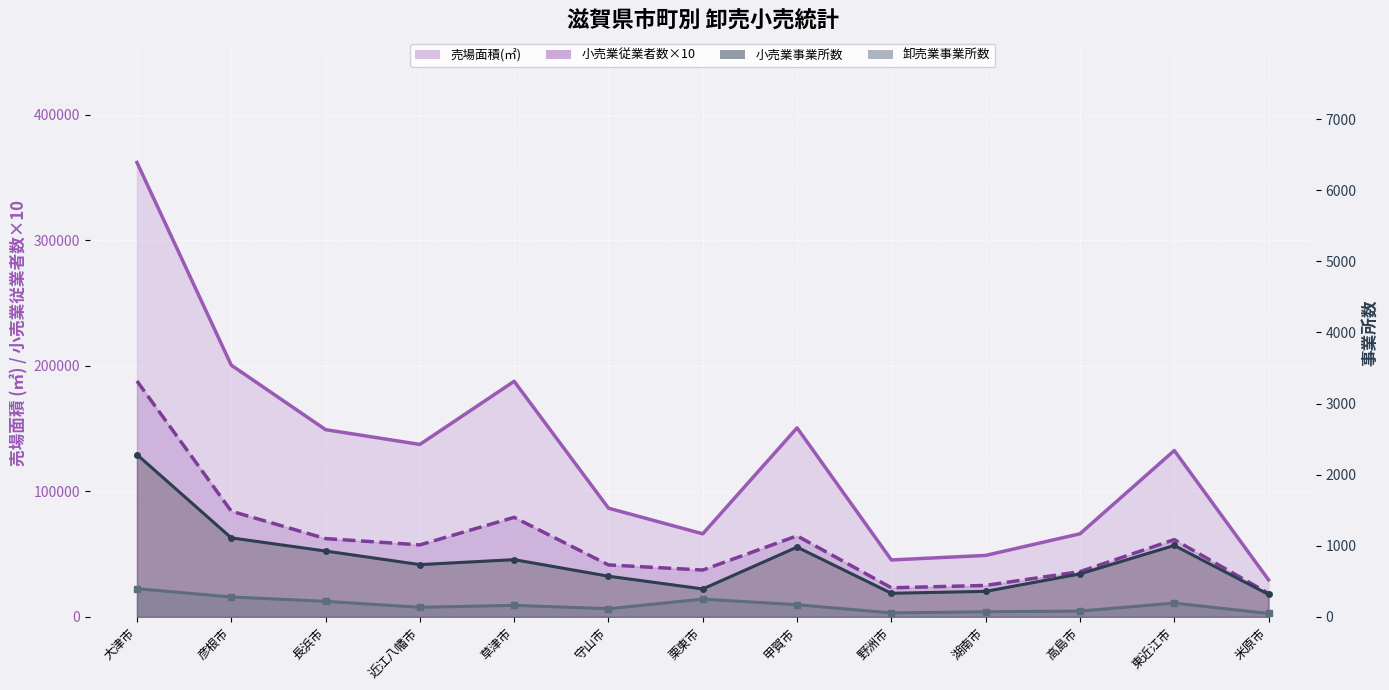

At 守山市, list the series in order from largest to smallest.

売場面積(㎡) line, 小売業従業者数×10 line, 小売業事業所数 line, 卸売業事業所数 line